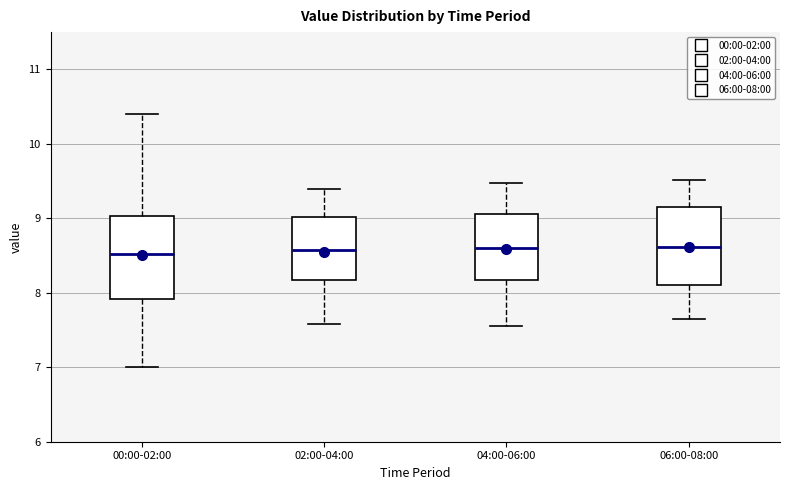

Where is the upper edge of the box for 02:00-04:00 on the y-axis? The values are not printed on the chart, so give them approximately, as read against the axis.

9.0